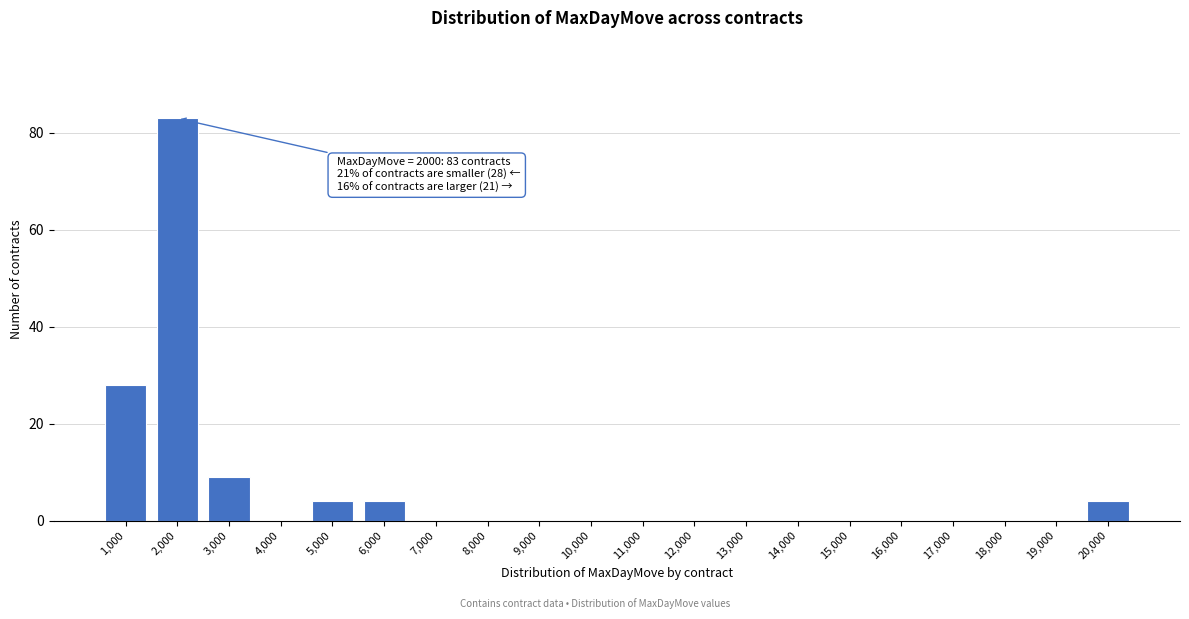

Reading right to left, list all the values displayed in this chart.

20,000=4	19,000=0	18,000=0	17,000=0	16,000=0	15,000=0	14,000=0	13,000=0	12,000=0	11,000=0	10,000=0	9,000=0	8,000=0	7,000=0	6,000=4	5,000=4	4,000=0	3,000=9	2,000=83	1,000=28